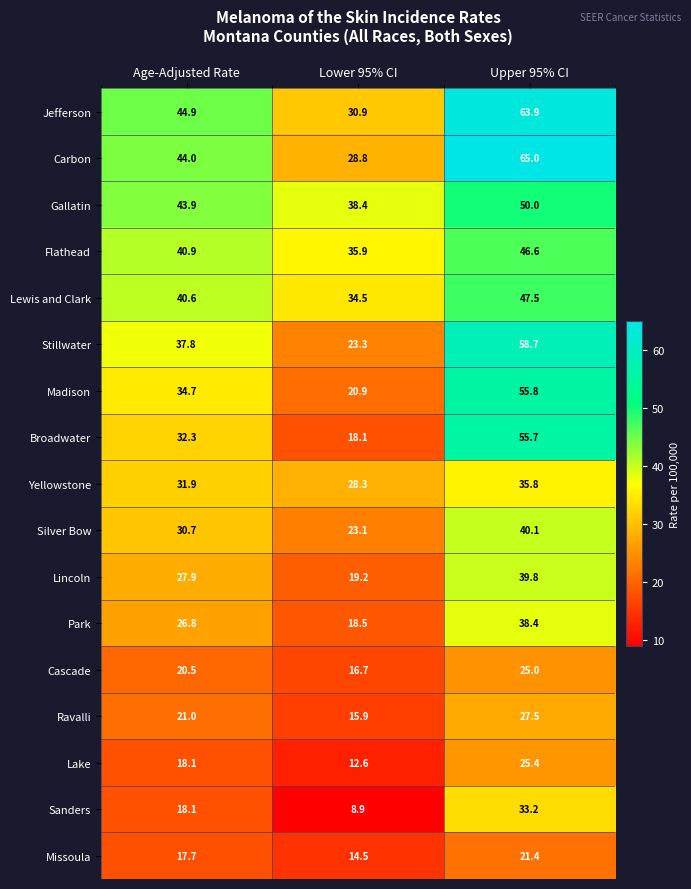

The value of Gallatin at Age-Adjusted Rate is 43.9. True or false?

True